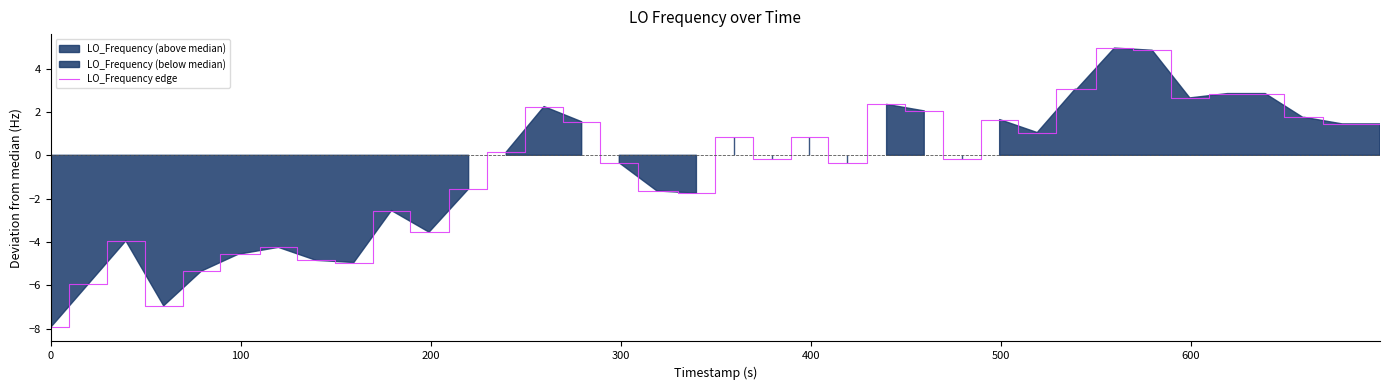

How many series are shown in this chart?

1